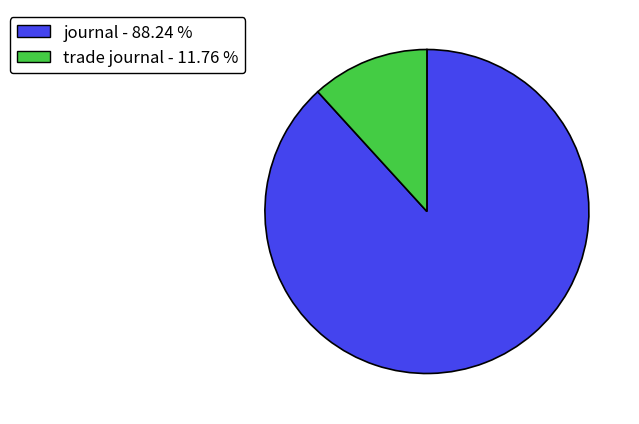

Is it true that journal is 98% of the pie?

False